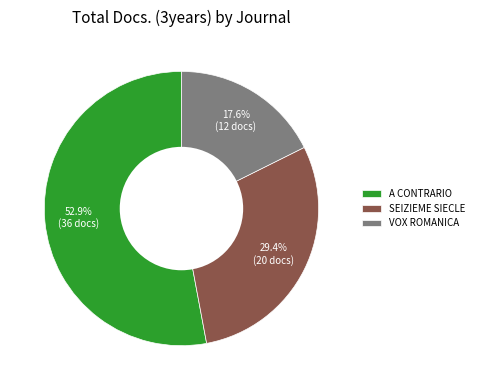

Which has a higher value, VOX ROMANICA or A CONTRARIO?

A CONTRARIO